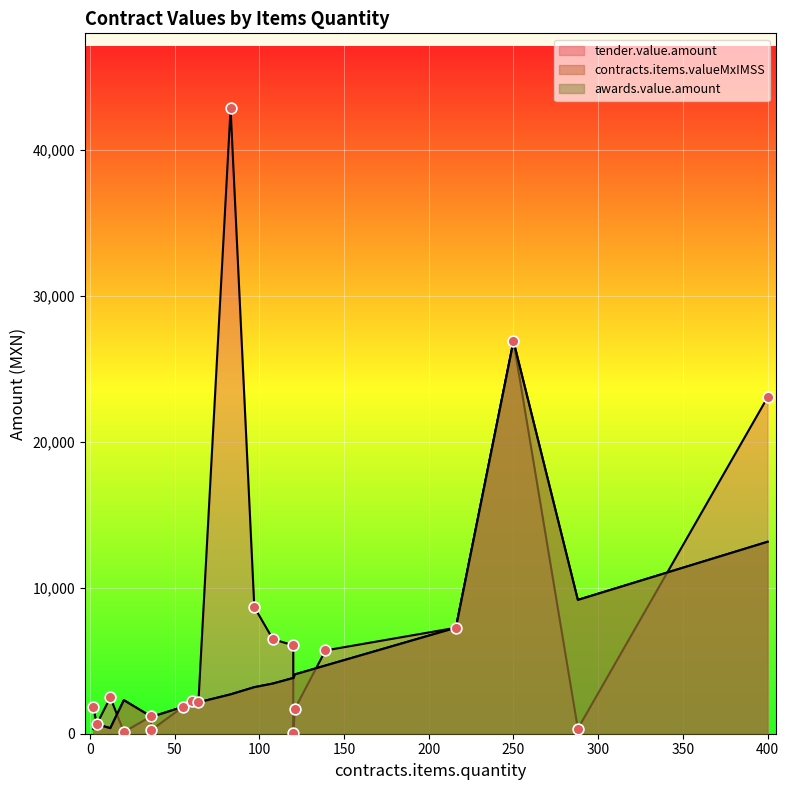

At which category is the sum across all series the highest?

250